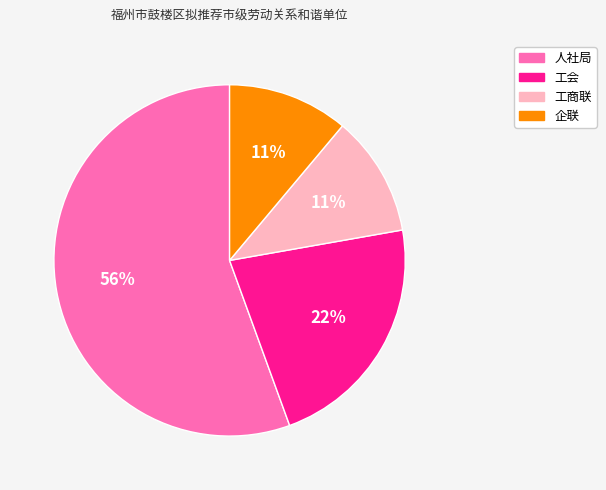

The 人社局 slice represents 56% of the pie. True or false?

True